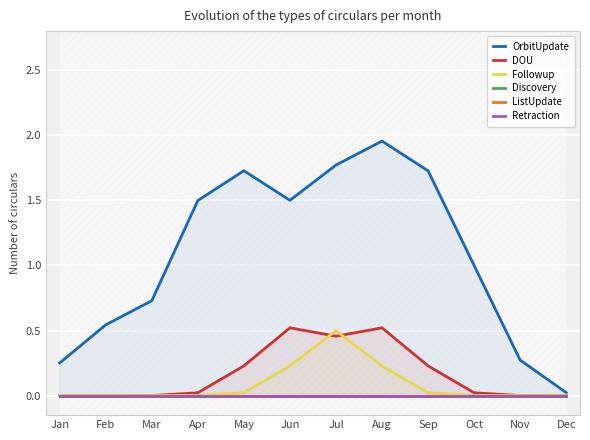

The Followup series shows -0.2 at Nov. True or false?

False